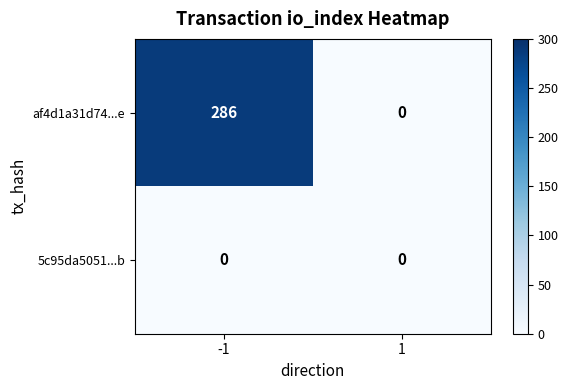

Reading right to left, transcribe all the data shown in this chart.

af4d1a31d74...e: 0	286
5c95da5051...b: 0	0